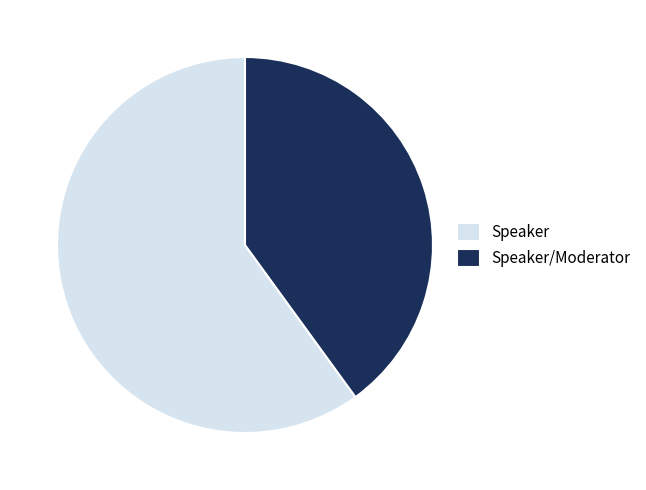

True or false: Speaker accounts for 70% of the total.

False